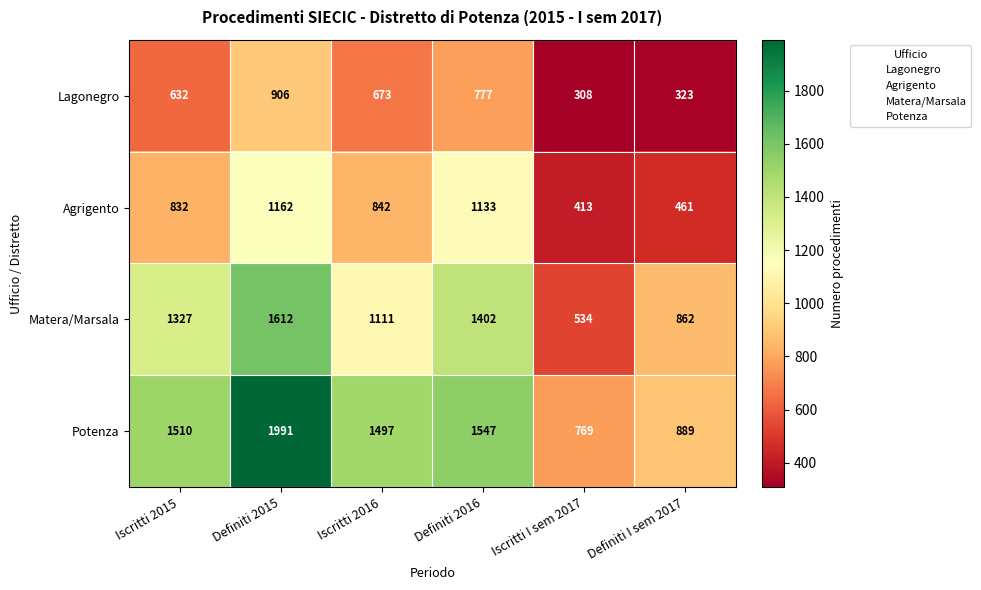

The Lagonegro series shows 1230 at Definiti 2016. True or false?

False